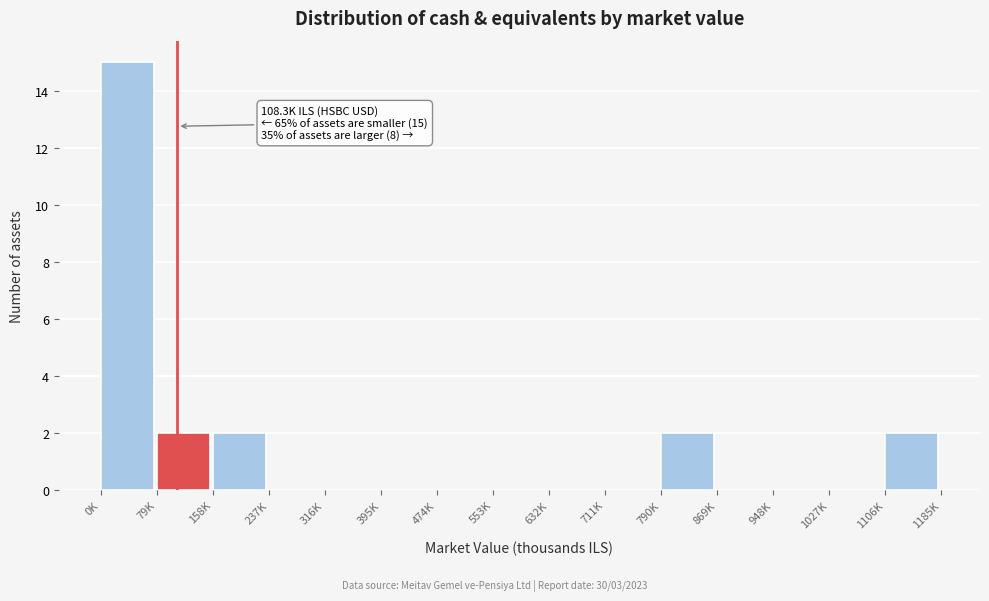

Reading right to left, list all the values displayed in this chart.

1106K=2	1027K=0	948K=0	869K=0	790K=2	711K=0	632K=0	553K=0	474K=0	395K=0	316K=0	237K=0	158K=2	79K=2	0K=15